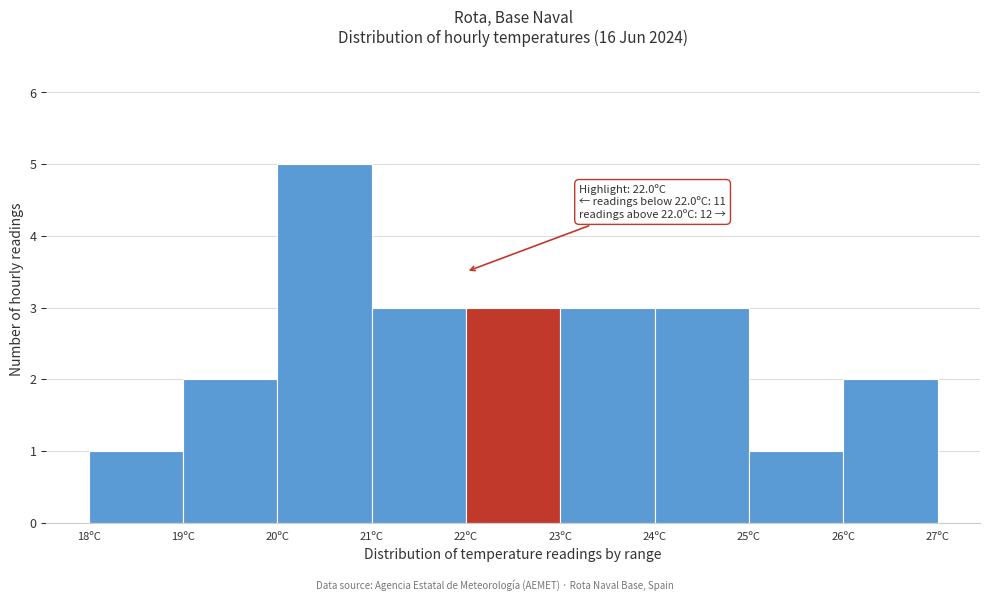

Over which range of the x-axis is the bar tallest?

20 to 21